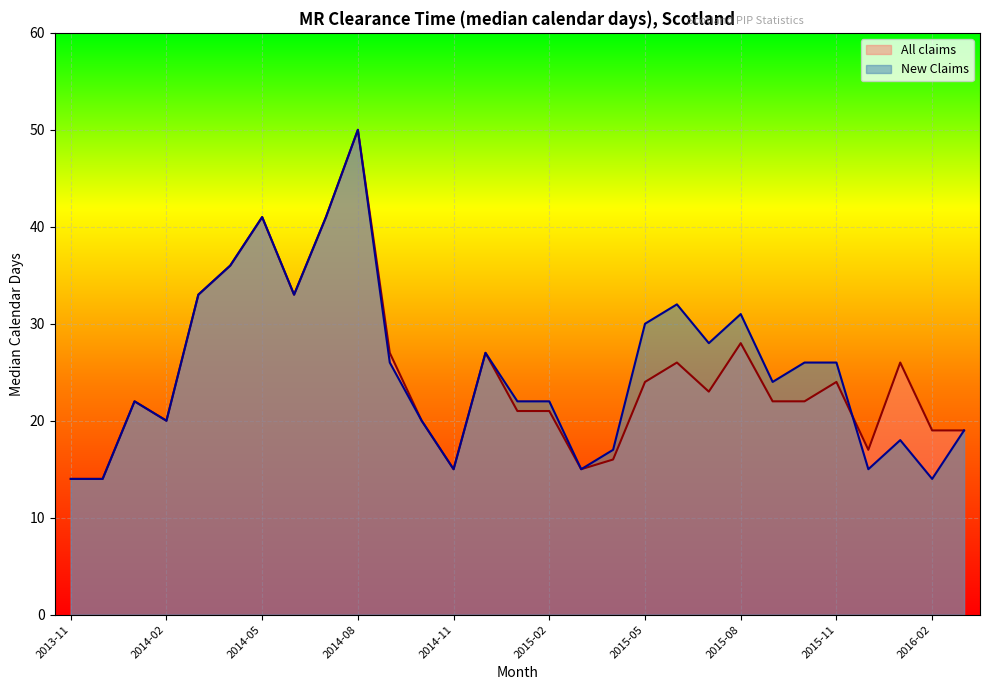

Reading left to right, list all the values displayed in this chart.

All claims: 14	14	22	20	33	36	41	33	41	50	27	20	15	27	21	21	15	16	24	26	23	28	22	22	24	17	26	19	19
New Claims: 14	14	22	20	33	36	41	33	41	50	26	20	15	27	22	22	15	17	30	32	28	31	24	26	26	15	18	14	19